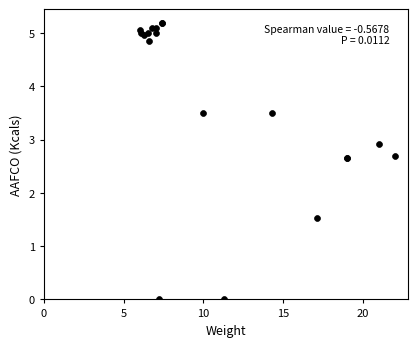

What Y value in the scatter plot is closest to 2?

1.5